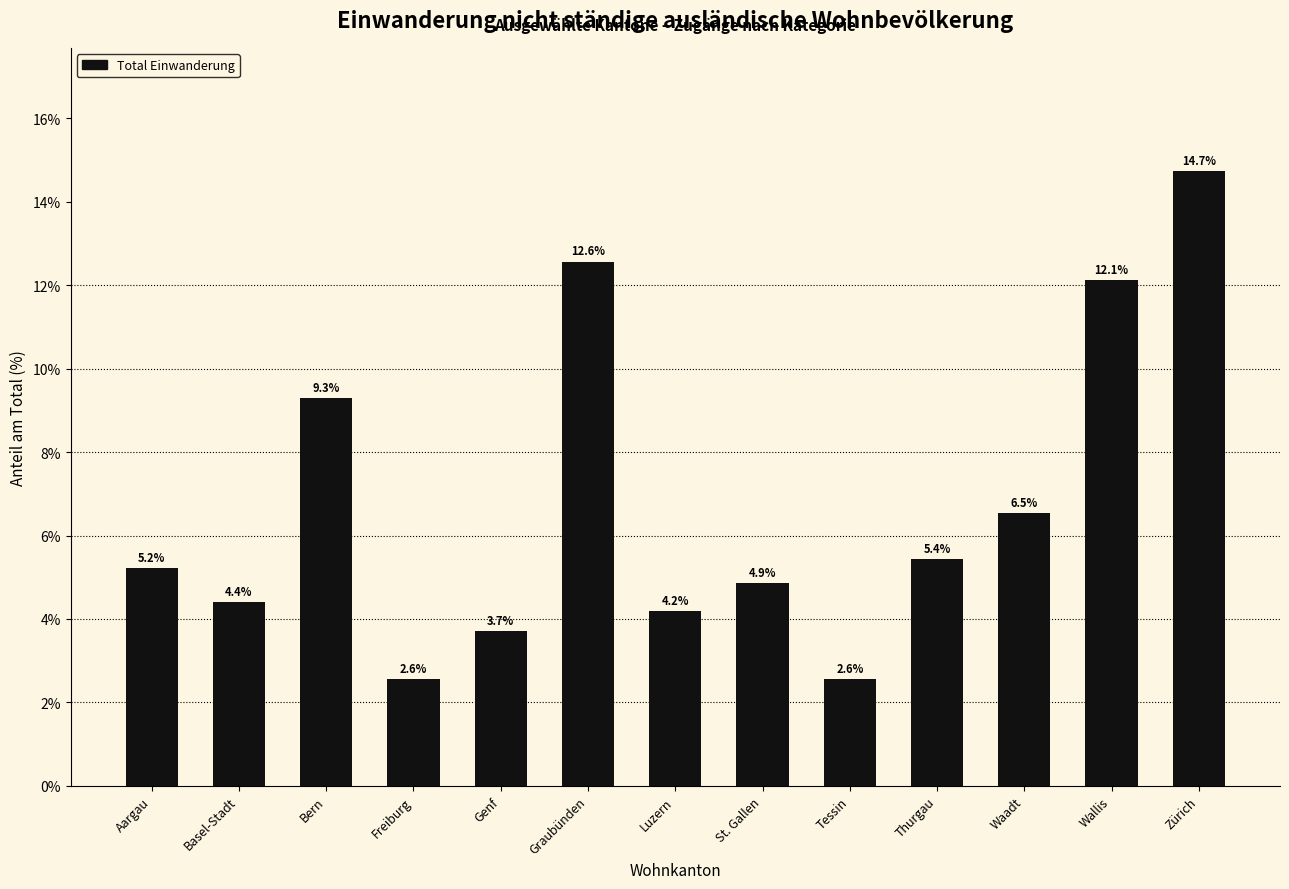

What is the approximate value at Zürich?

14.7